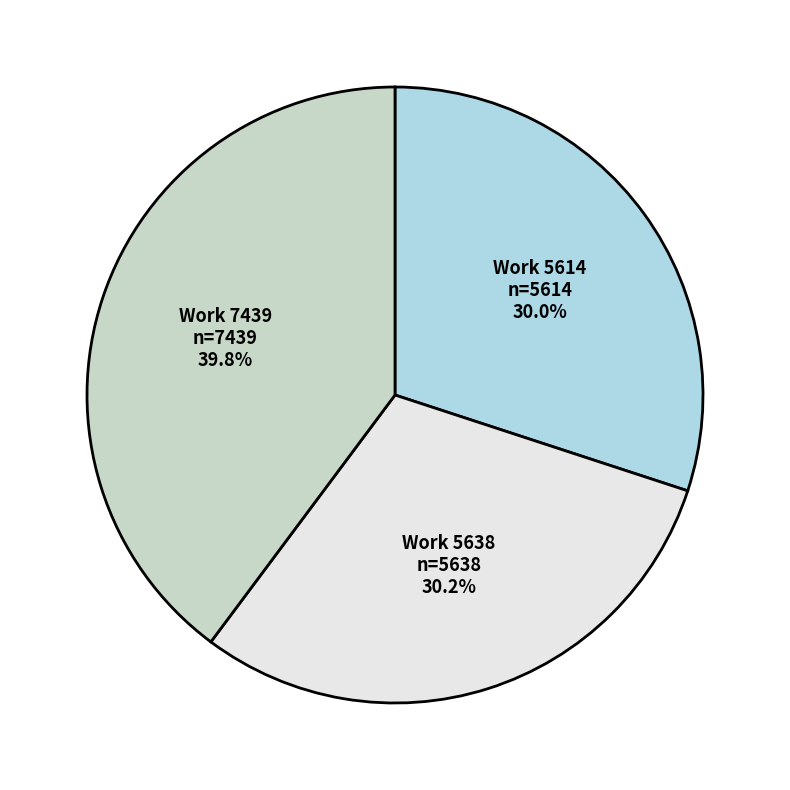

Does Work 5638 account for over 50% of the chart?

No